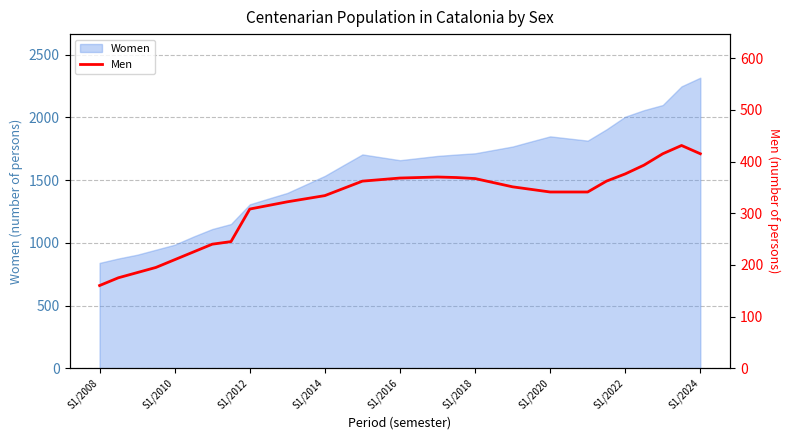

True or false: Women has a value of 1487 at S1/2024.

False